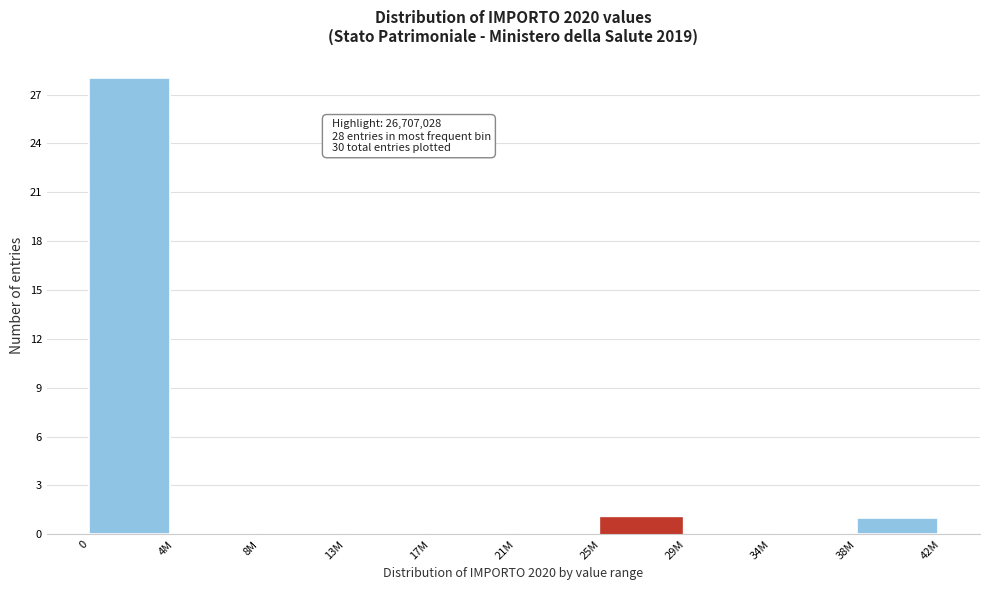

Reading right to left, what are all the values shown in this chart?

38M=1	34M=0	29M=0	25M=1	21M=0	17M=0	13M=0	8M=0	4M=0	0=28